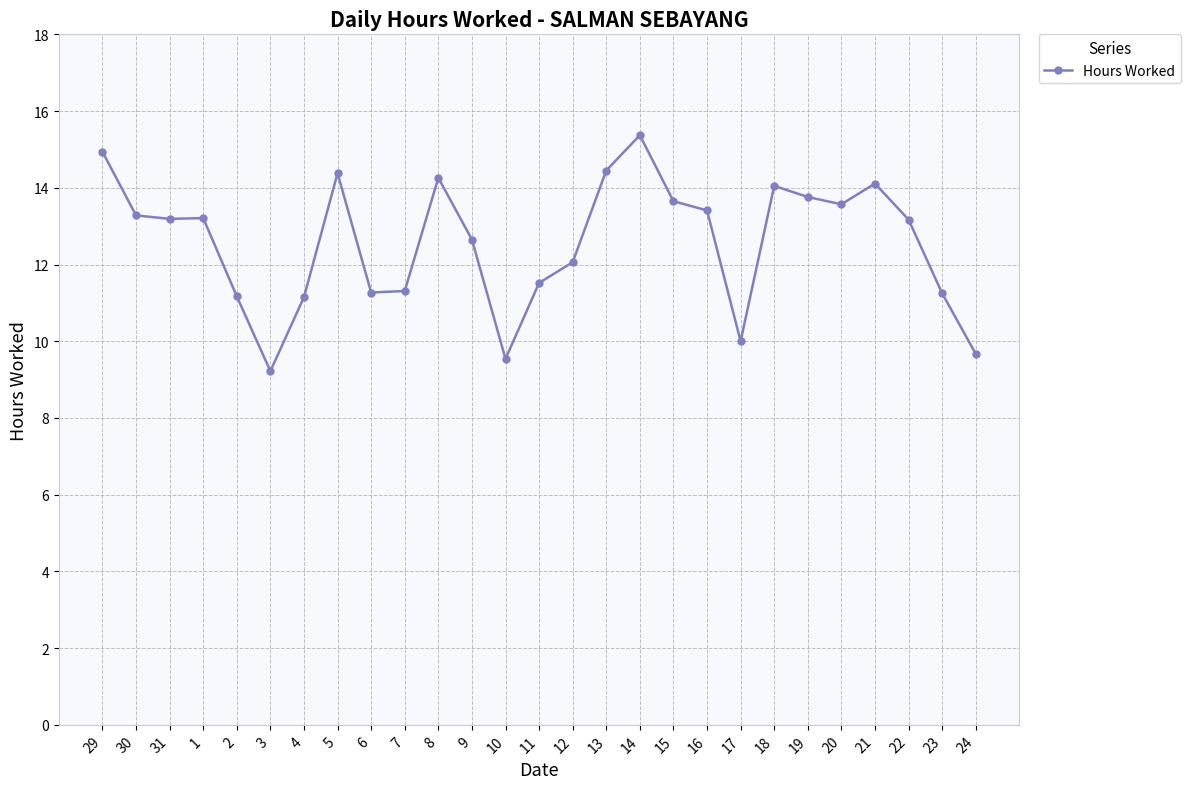

What is the change in value from 4 to 5?

+3.2